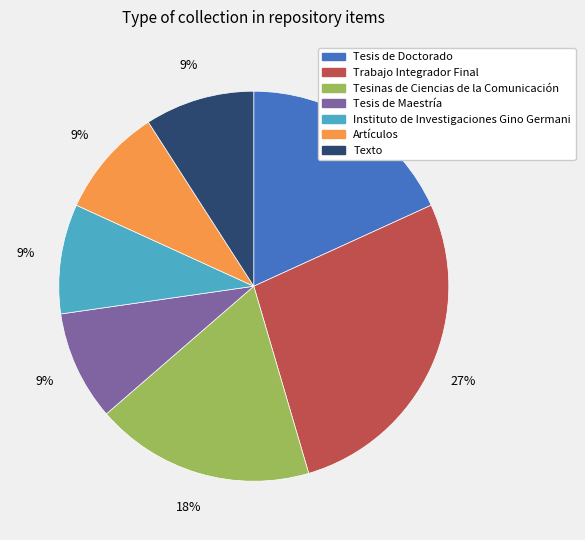

True or false: Artículos accounts for 9% of the total.

True